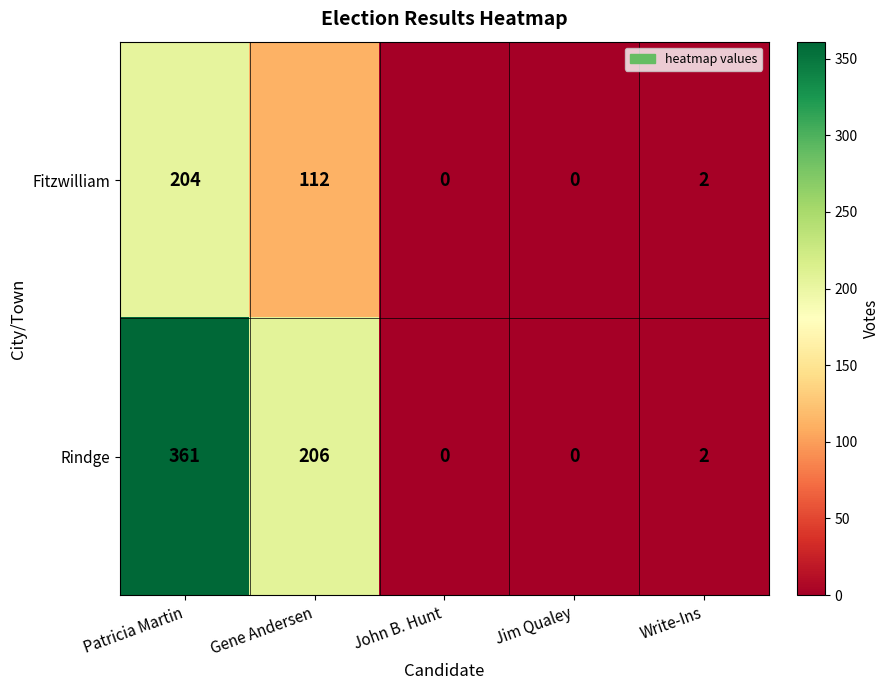

What is the maximum value shown in the chart?

361